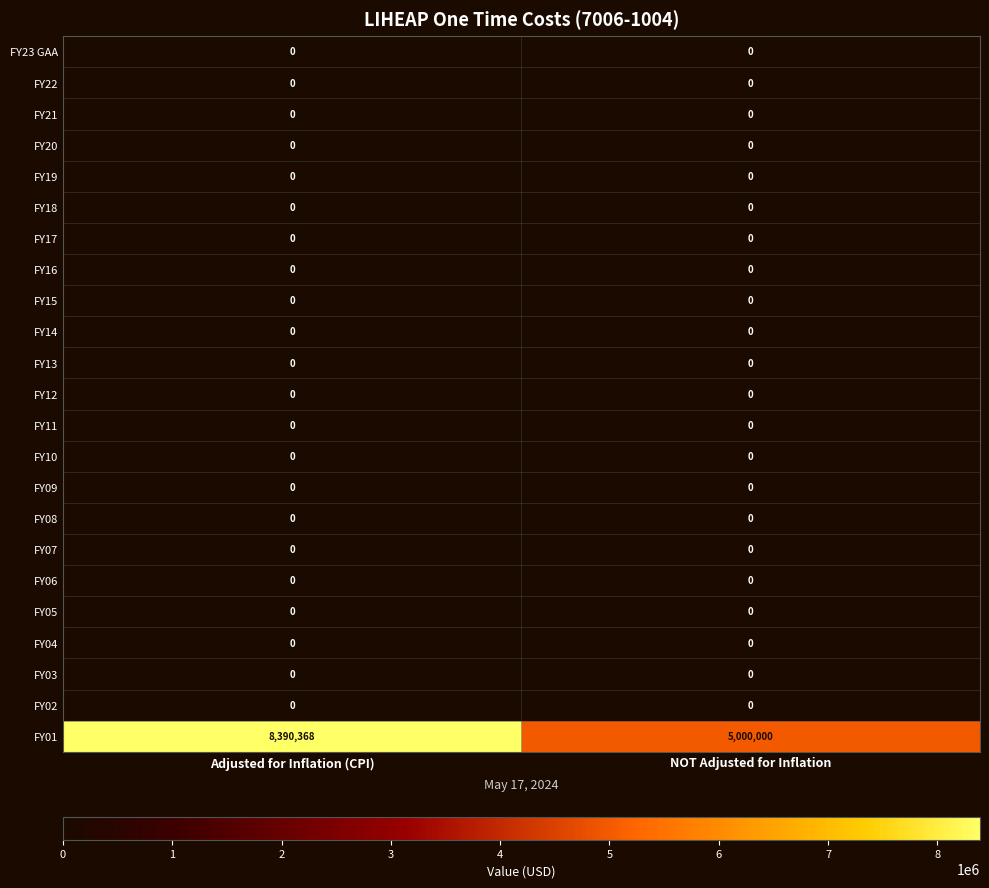

What is the total value across all series at NOT Adjusted for Inflation?

5000000